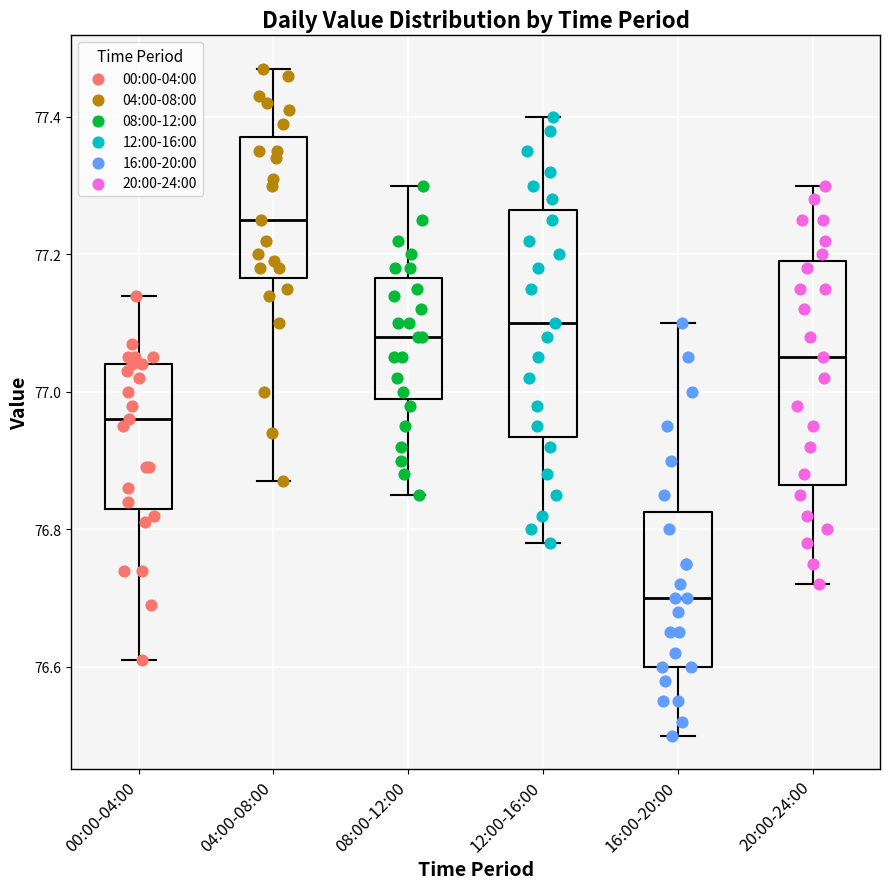

Where does the upper whisker of the box for 00:00-04:00 end on the y-axis? The values are not printed on the chart, so give them approximately, as read against the axis.

77.14